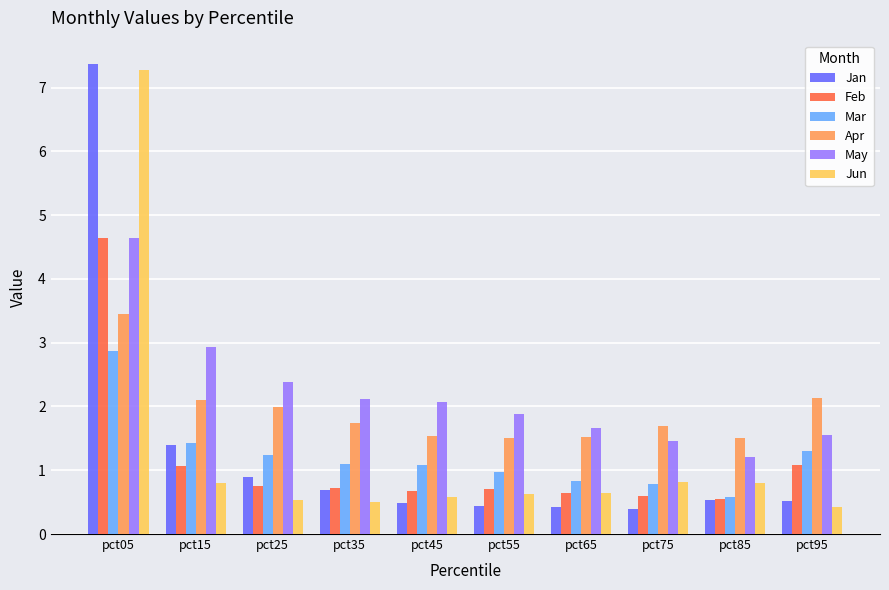

How many distinct data groups are displayed?

6